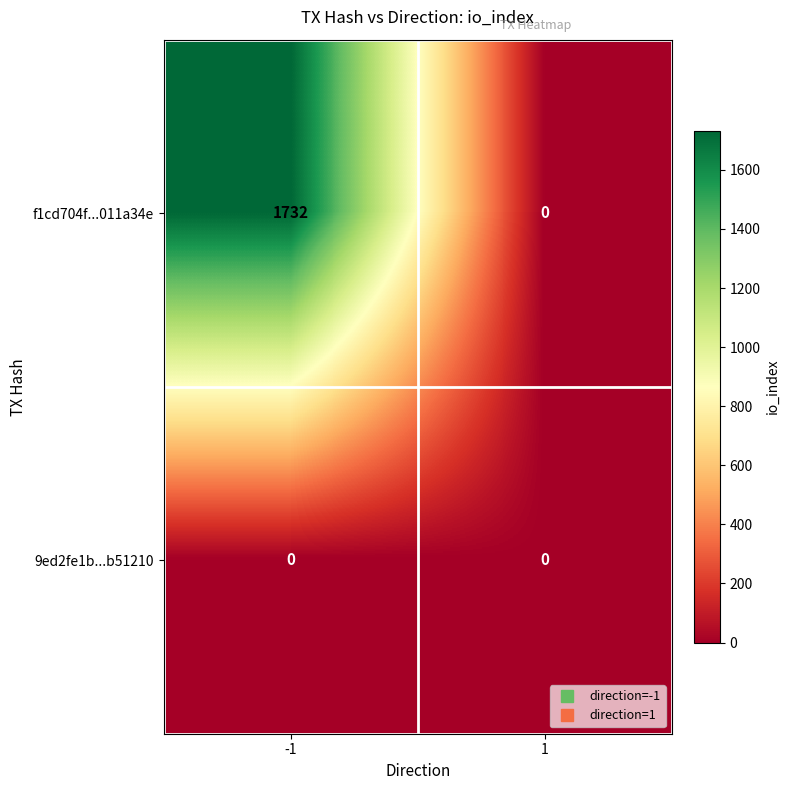

Reading left to right, list all the values displayed in this chart.

f1cd704f...011a34e: -1=1732	1=0
9ed2fe1b...b51210: -1=0	1=0